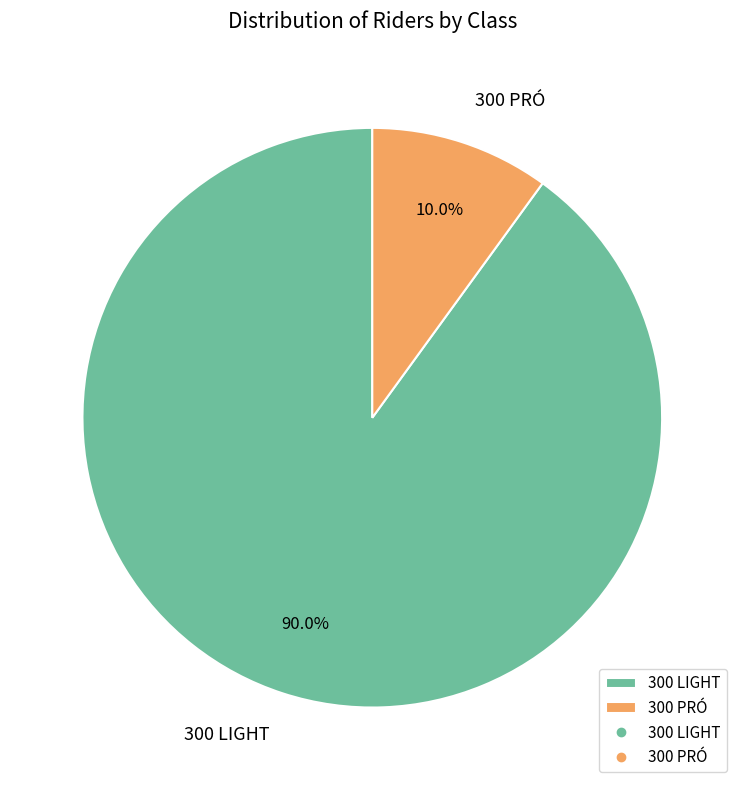

What portion of the pie excludes 300 PRÓ?

90.0%